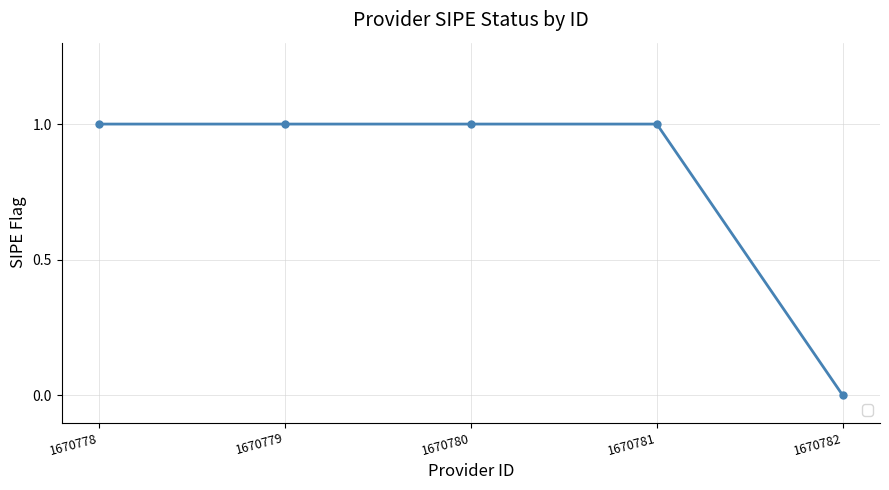

True or false: there are more than 0 points higher than both neighbors.

False